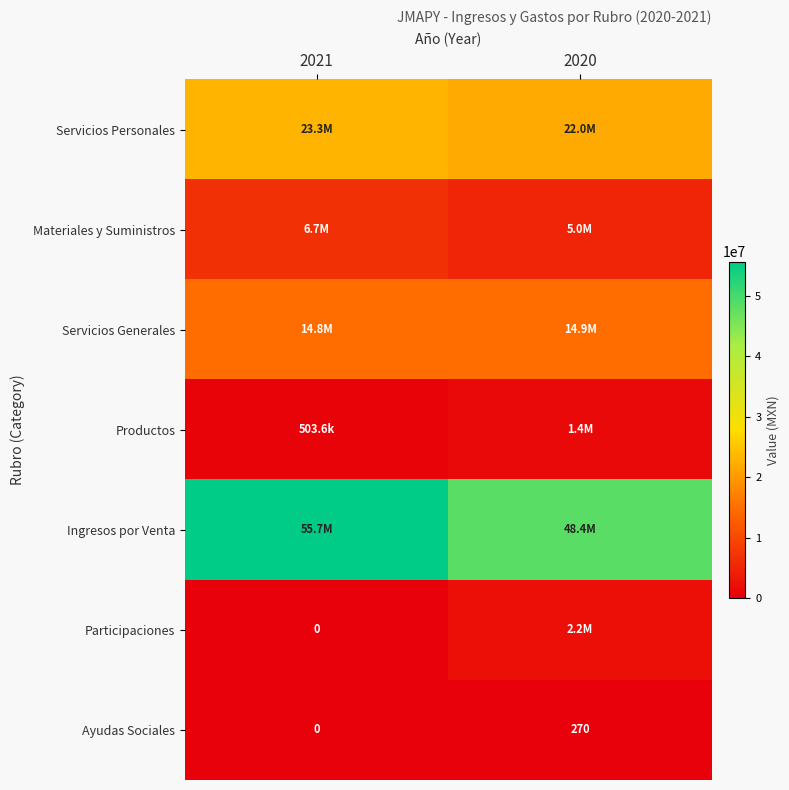

What is the lowest value of the Servicios Generales series?

14825165.7